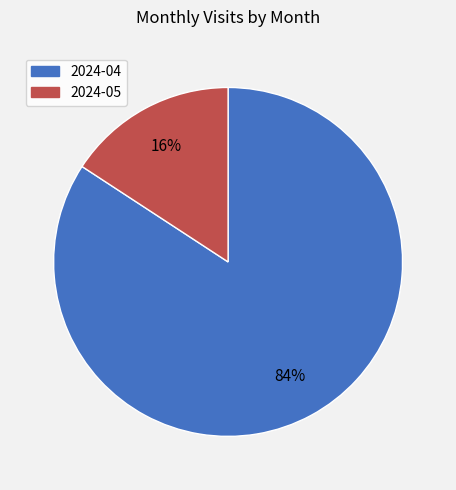

Do 2024-05 and 2024-04 together represent more than half of the pie?

Yes